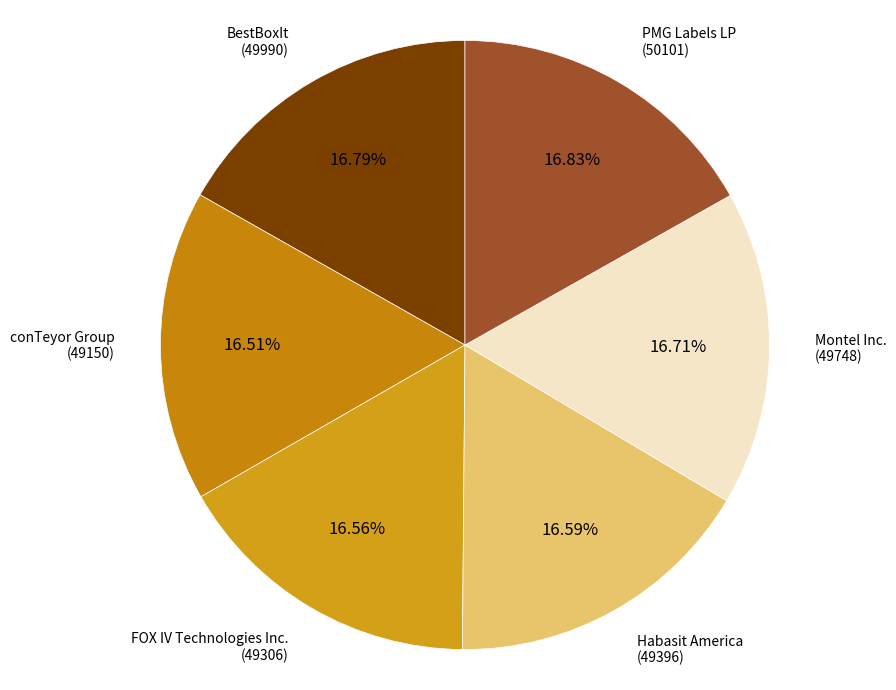

Combined, do BestBoxIt and FOX IV Technologies Inc. account for over 50%?

No